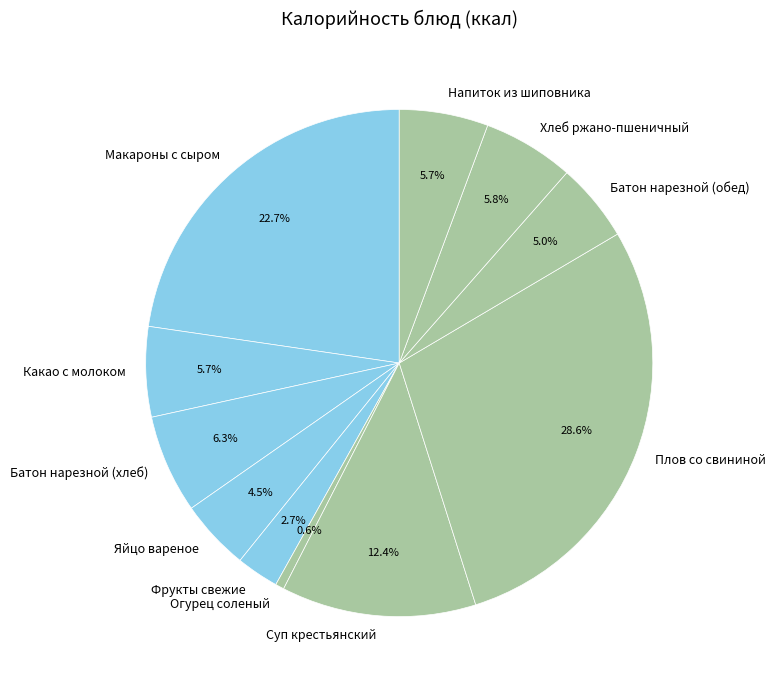

To the nearest percent, what percentage of the pie is Макароны с сыром?

23%